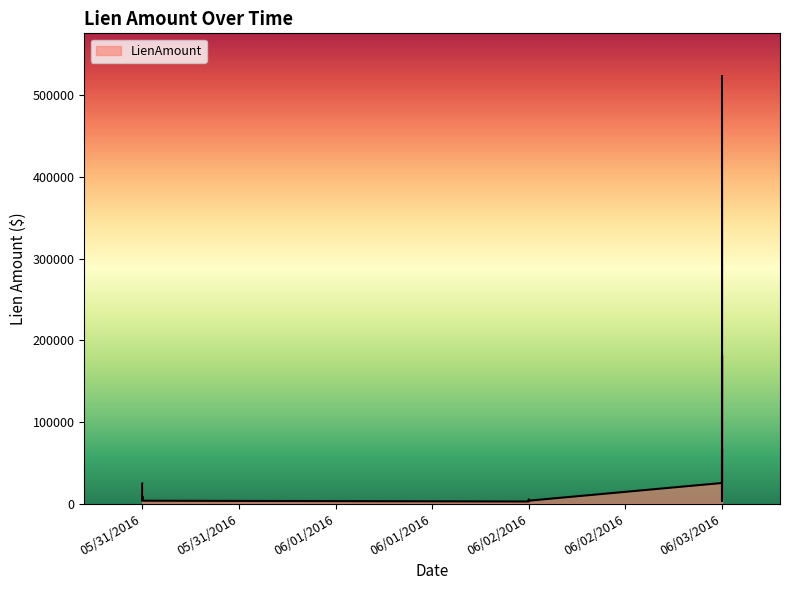

How many interior local valleys (lower than both neighbors) does the data have?

5